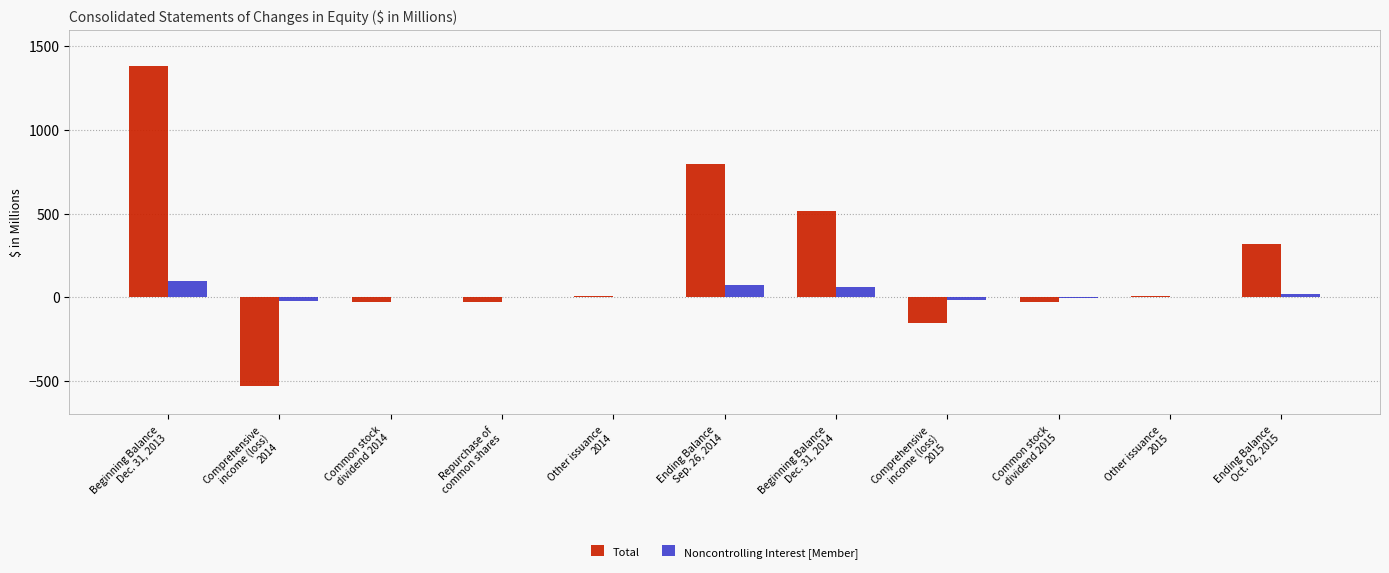

How many series are shown in this chart?

2